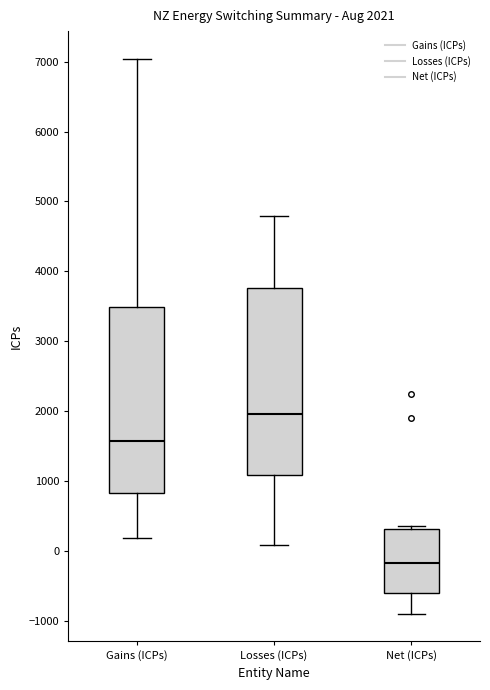

Which box has the lowest median line?

Net (ICPs)